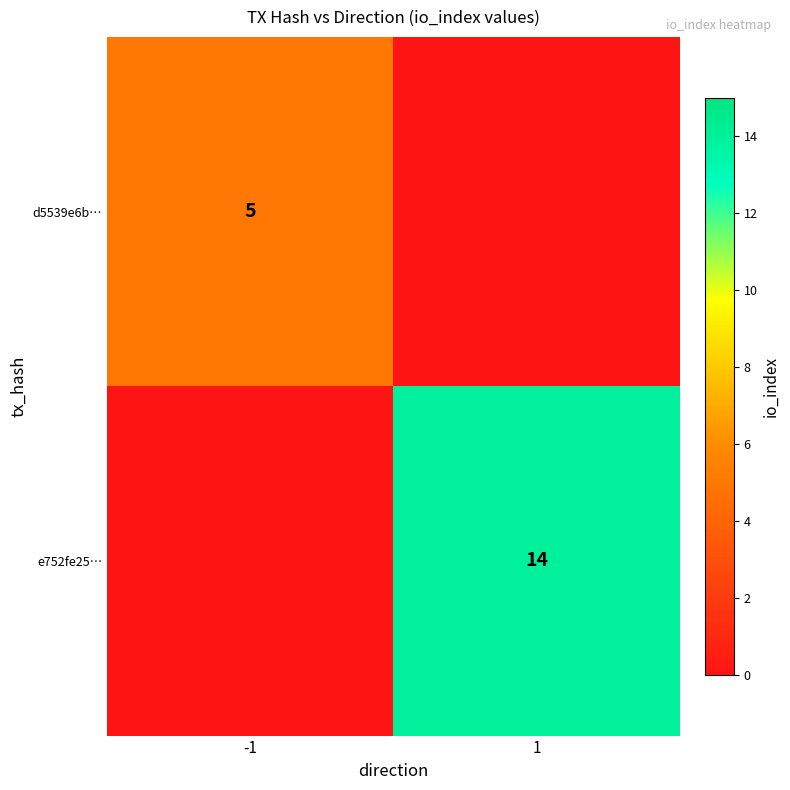

Is it true that d5539e6b… equals 3 at -1?

False